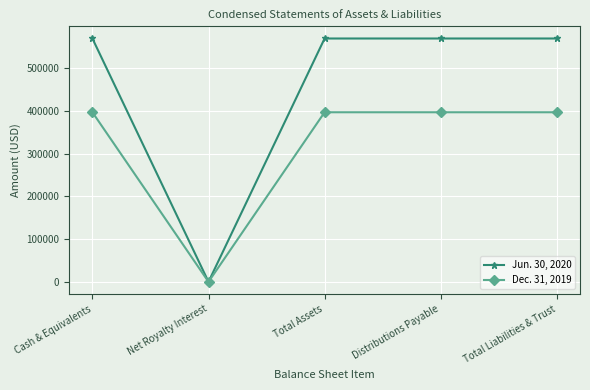

What is the value of the Dec. 31, 2019 point at the 1st from the left?

396526